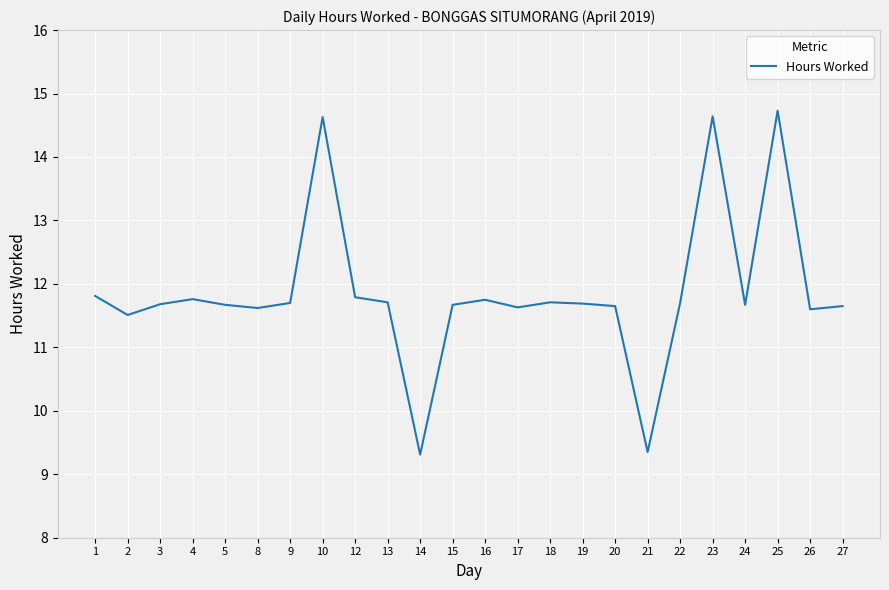

What is the greatest value displayed?

14.7